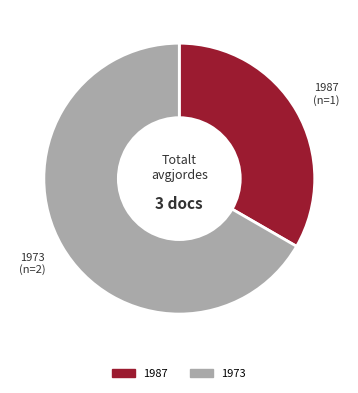

Is it true that 1987 is 47% of the pie?

False